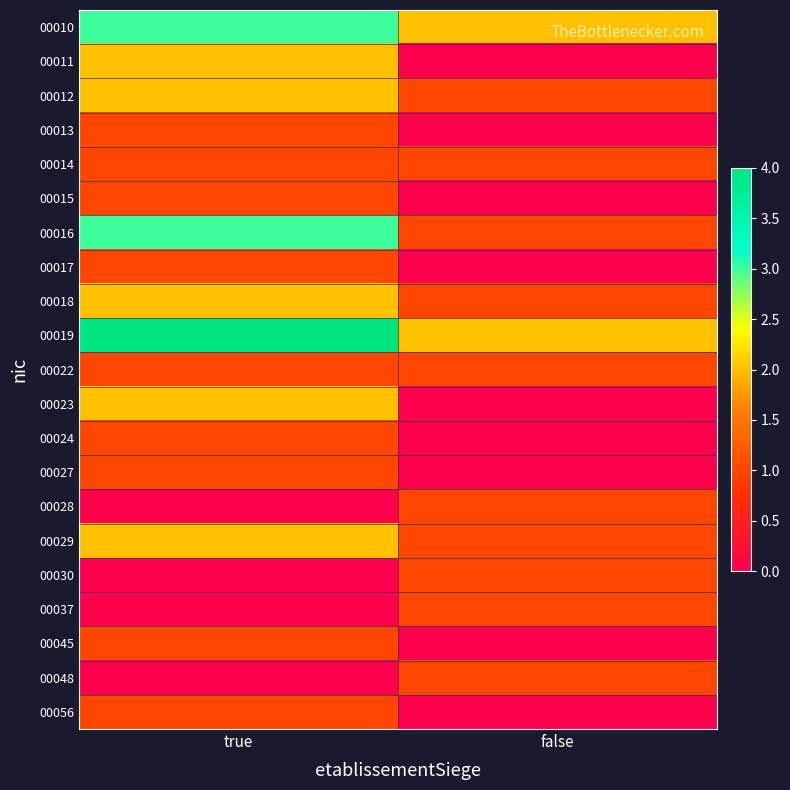

Which series has the largest total across all categories?

00019